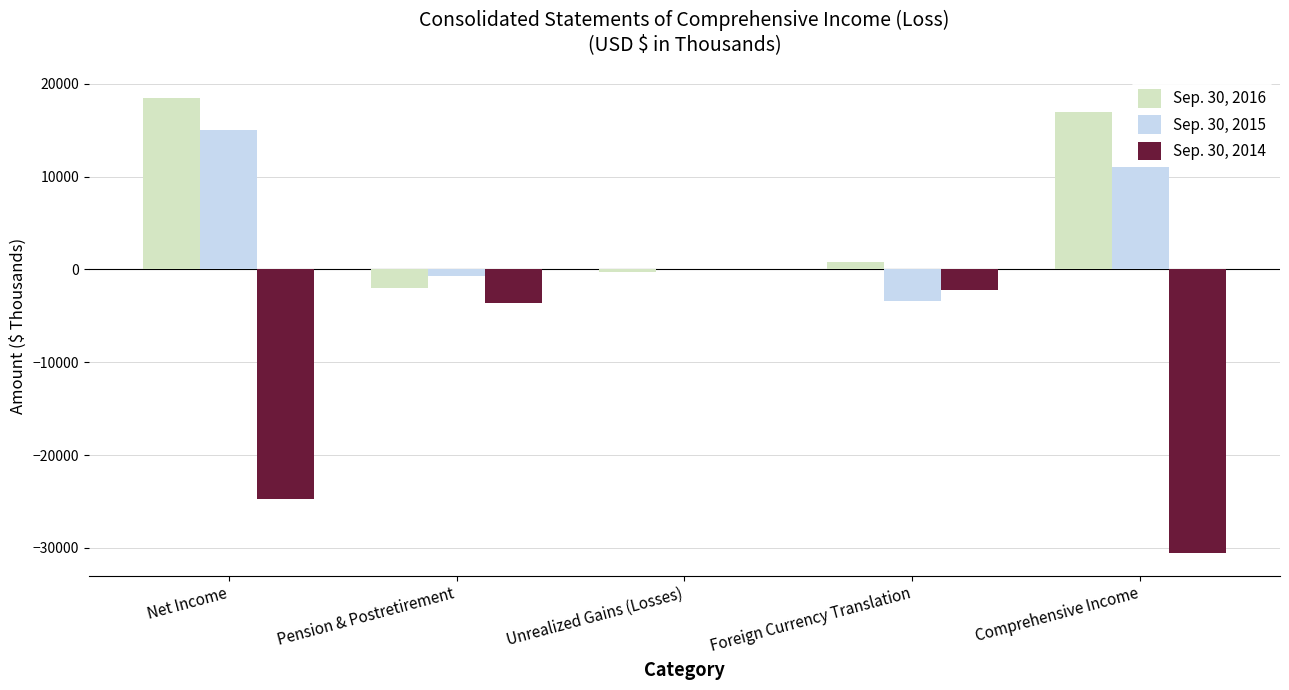

Which series has the largest total across all categories?

Sep. 30, 2016